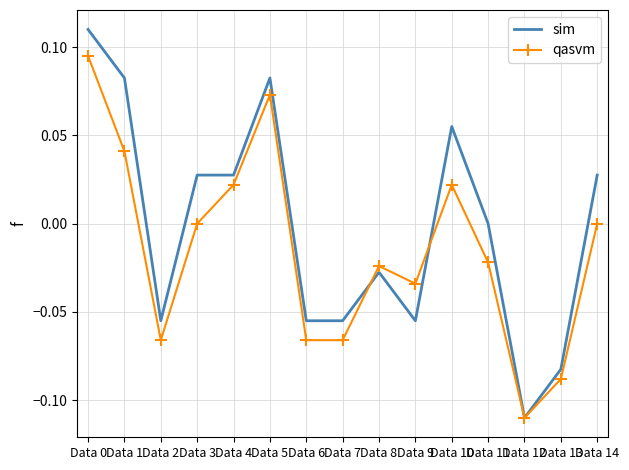

Is the value of sim at Data 11 greater than the value of qasvm at Data 4?

No